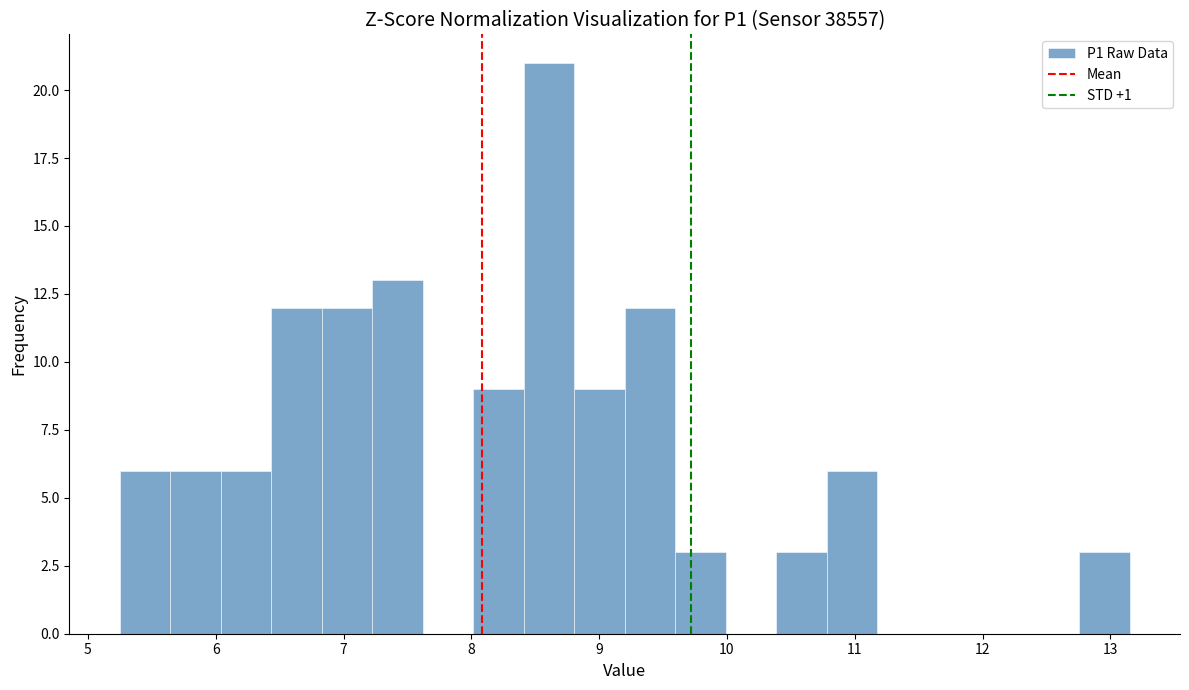

Around what value on the x-axis is the tallest bar? Give the approximate position of its centre, as read against the axis.

8.6